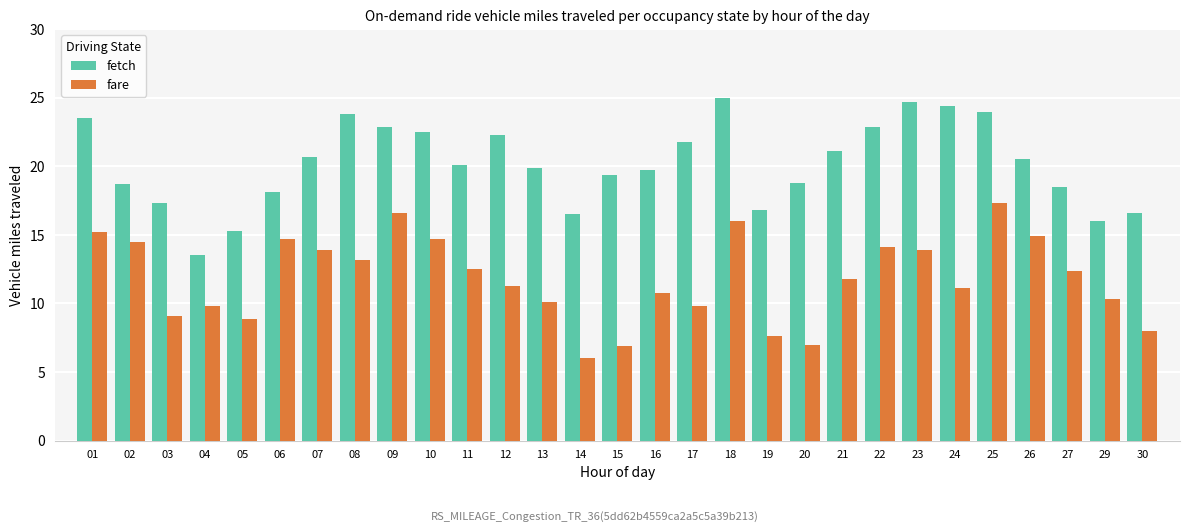

List the series in order of their peak value, highest first.

fetch, fare